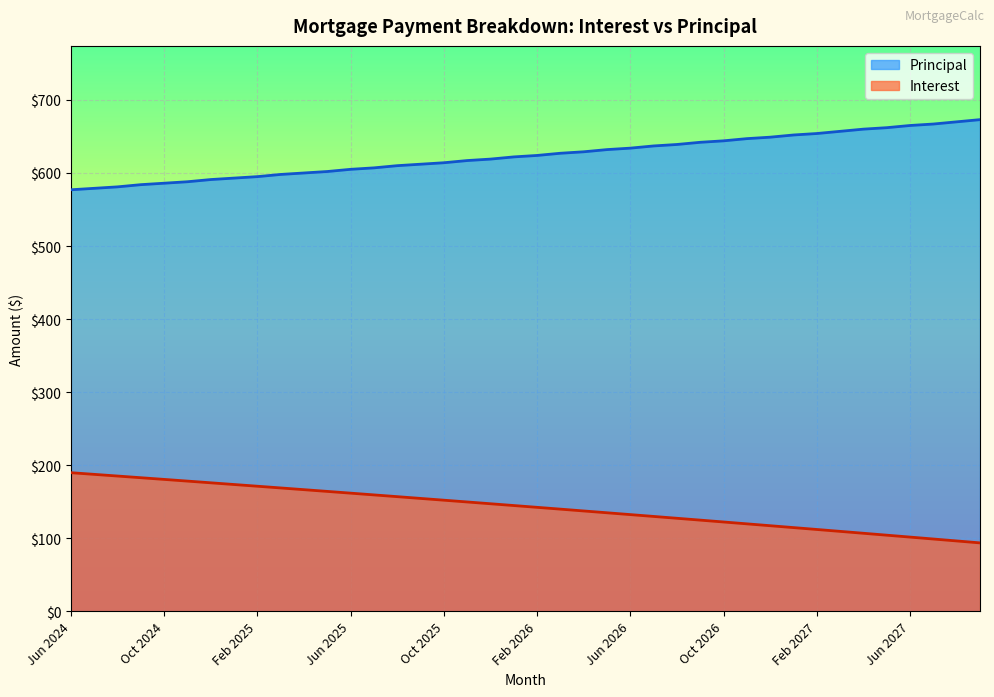

Between Sep 2026 and Feb 2026, which is larger?

Feb 2026